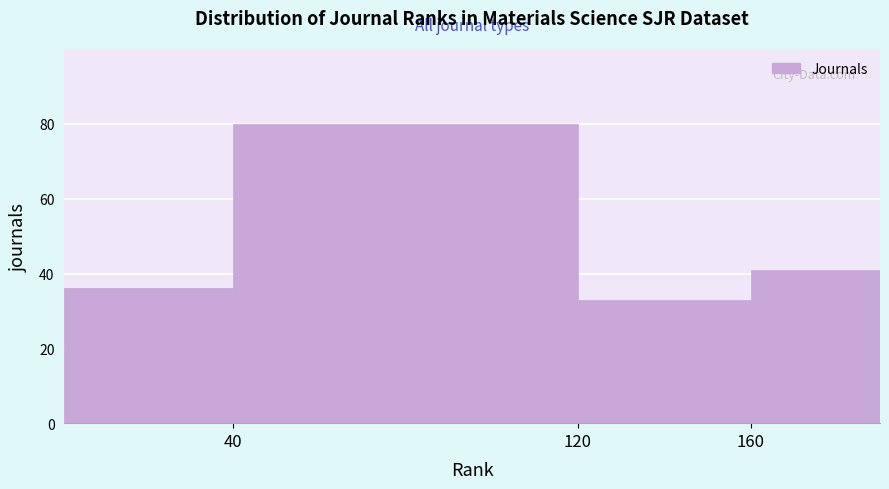

Over which range of the x-axis is the bar tallest?

40 to 120